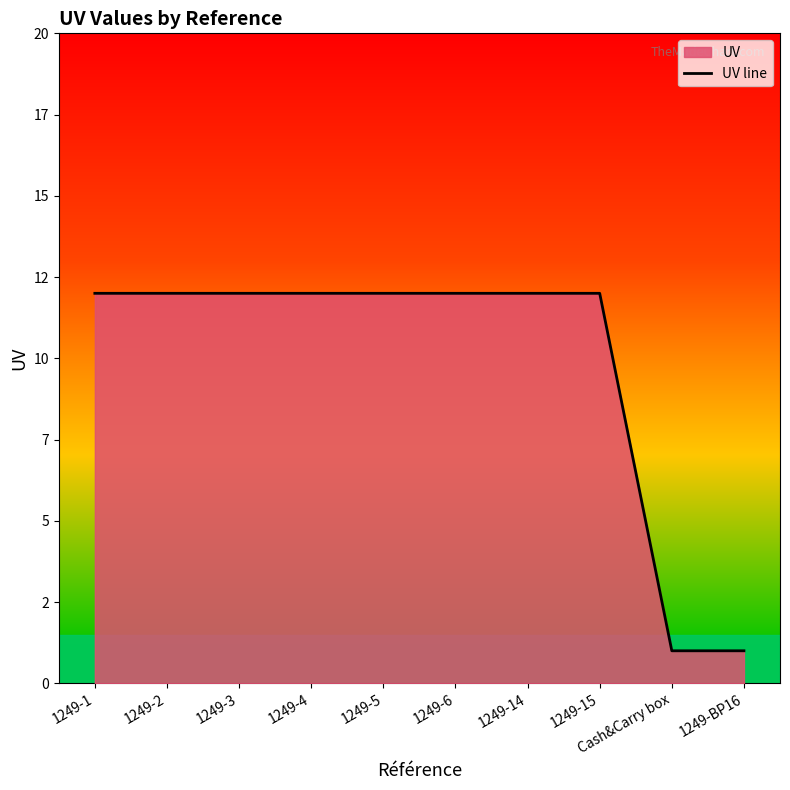

Which category has the lowest value across all series?

Cash&Carry box